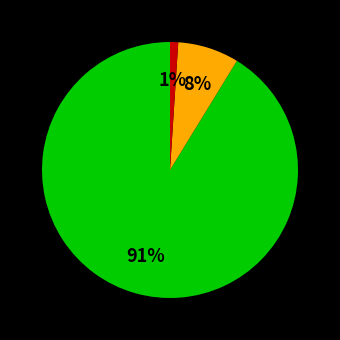

To the nearest percent, what is the average slice percentage?

33%